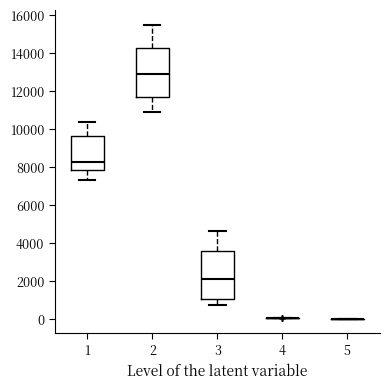

Reading left to right, read every box against the y-axis: the position of its median line, the range the box covers, and the ends of its whiskers. The values are not printed on the chart, so give them approximately, as read against the axis.

1: median 8200, box 7800 to 9600, whiskers 7200 to 10400
2: median 12800, box 11600 to 14200, whiskers 10800 to 15400
3: median 2000, box 1000 to 3600, whiskers 800 to 4600
4: box collapsed to a line at 0, whiskers 0 to 0
5: box collapsed to a line at 0, whiskers 0 to 0